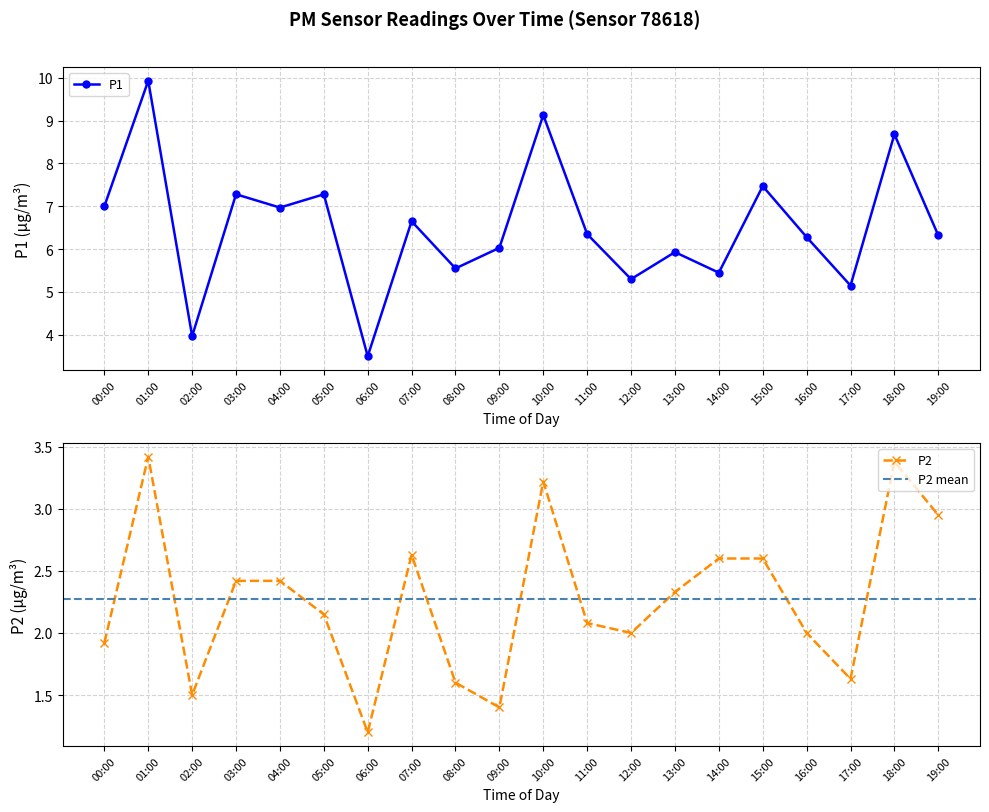

Which series has the largest total across all categories?

P1